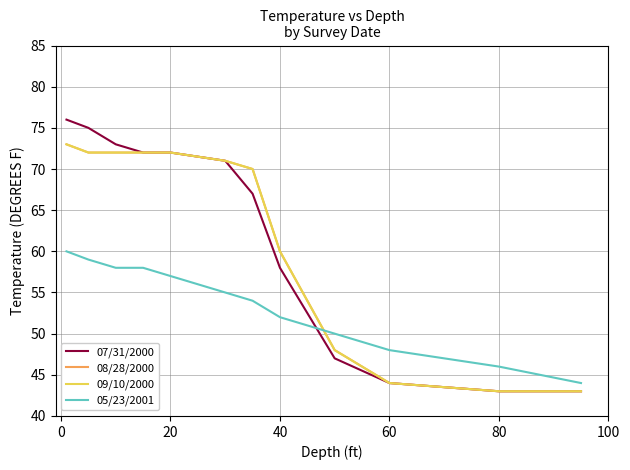

True or false: 09/10/2000 has more than 1 points higher than both neighbors.

False